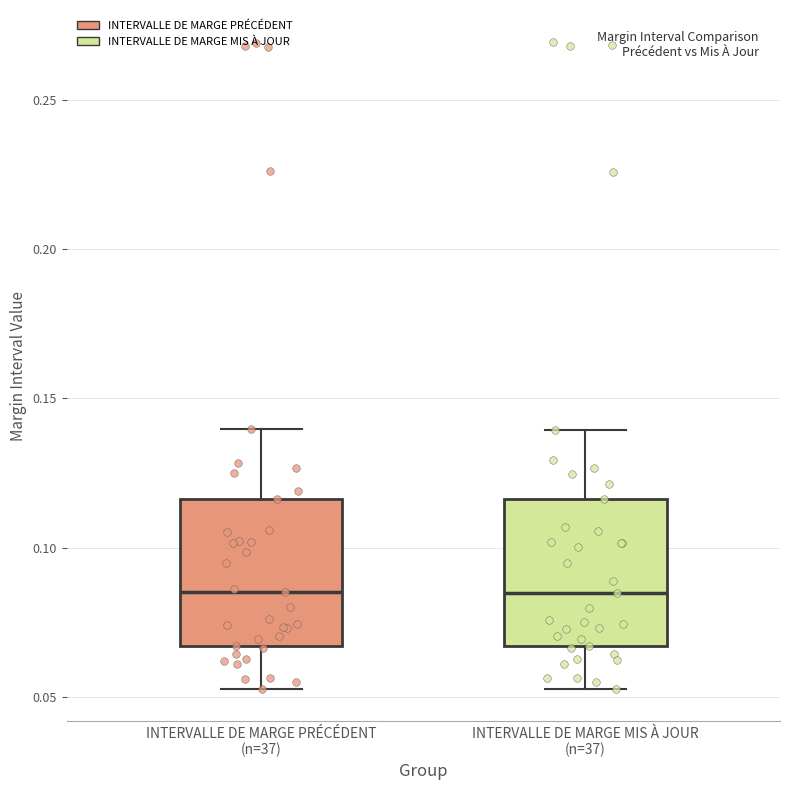

Reading left to right, transcribe this box plot: for each box, give where its median line is, the range the box spans, and where its two whiskers end, as read against the y-axis. The values are not printed on the chart, so give them approximately, as read against the axis.

INTERVALLE DE MARGE PRÉCÉDENT (n=37): median 0.085, box 0.065 to 0.115, whiskers 0.055 to 0.140
INTERVALLE DE MARGE MIS À JOUR (n=37): median 0.085, box 0.065 to 0.115, whiskers 0.055 to 0.140